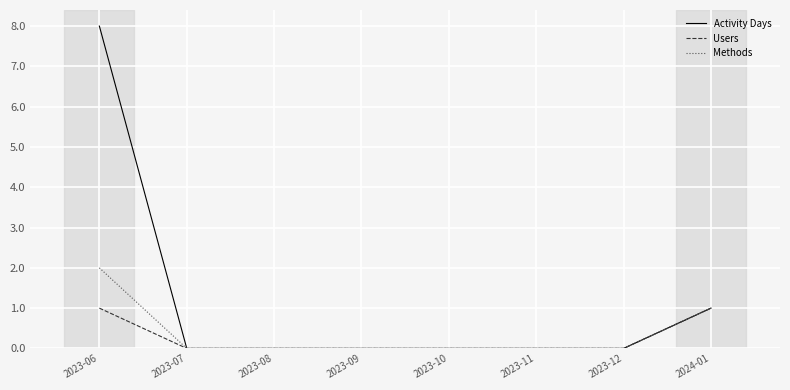

What are all the series names shown in the legend?

Activity Days, Users, Methods